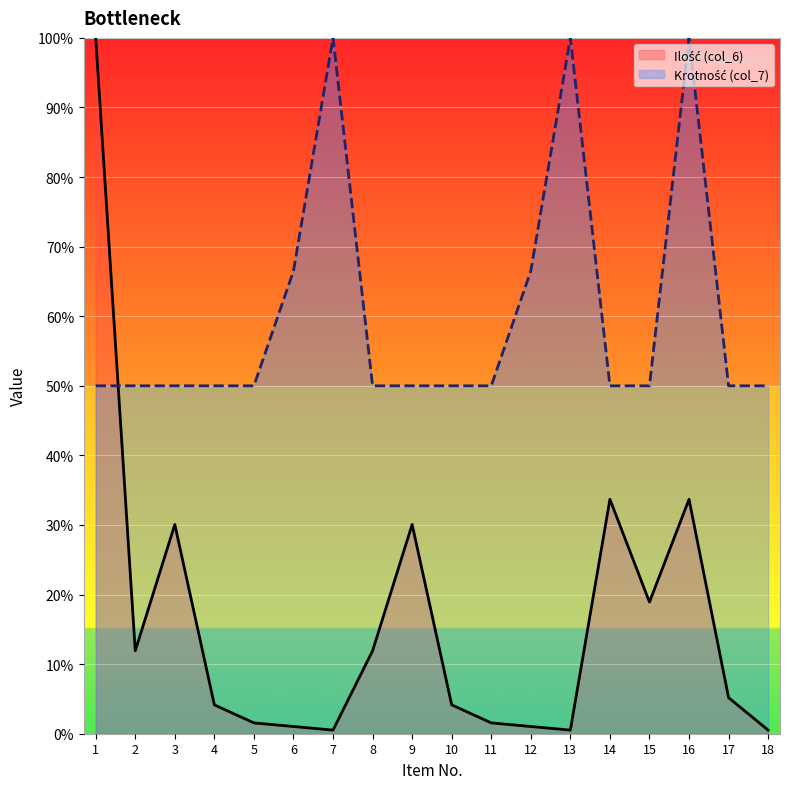

Which category has the highest value in the Ilość (col_6) series?

1